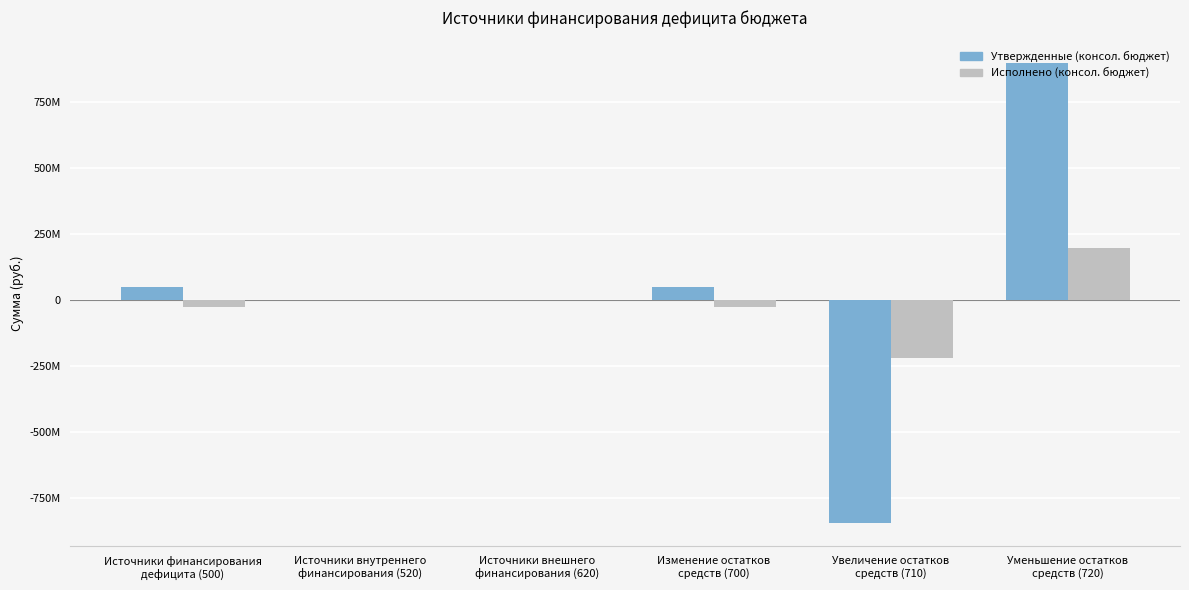

Which series has the largest total across all categories?

Утвержденные (консол. бюджет)